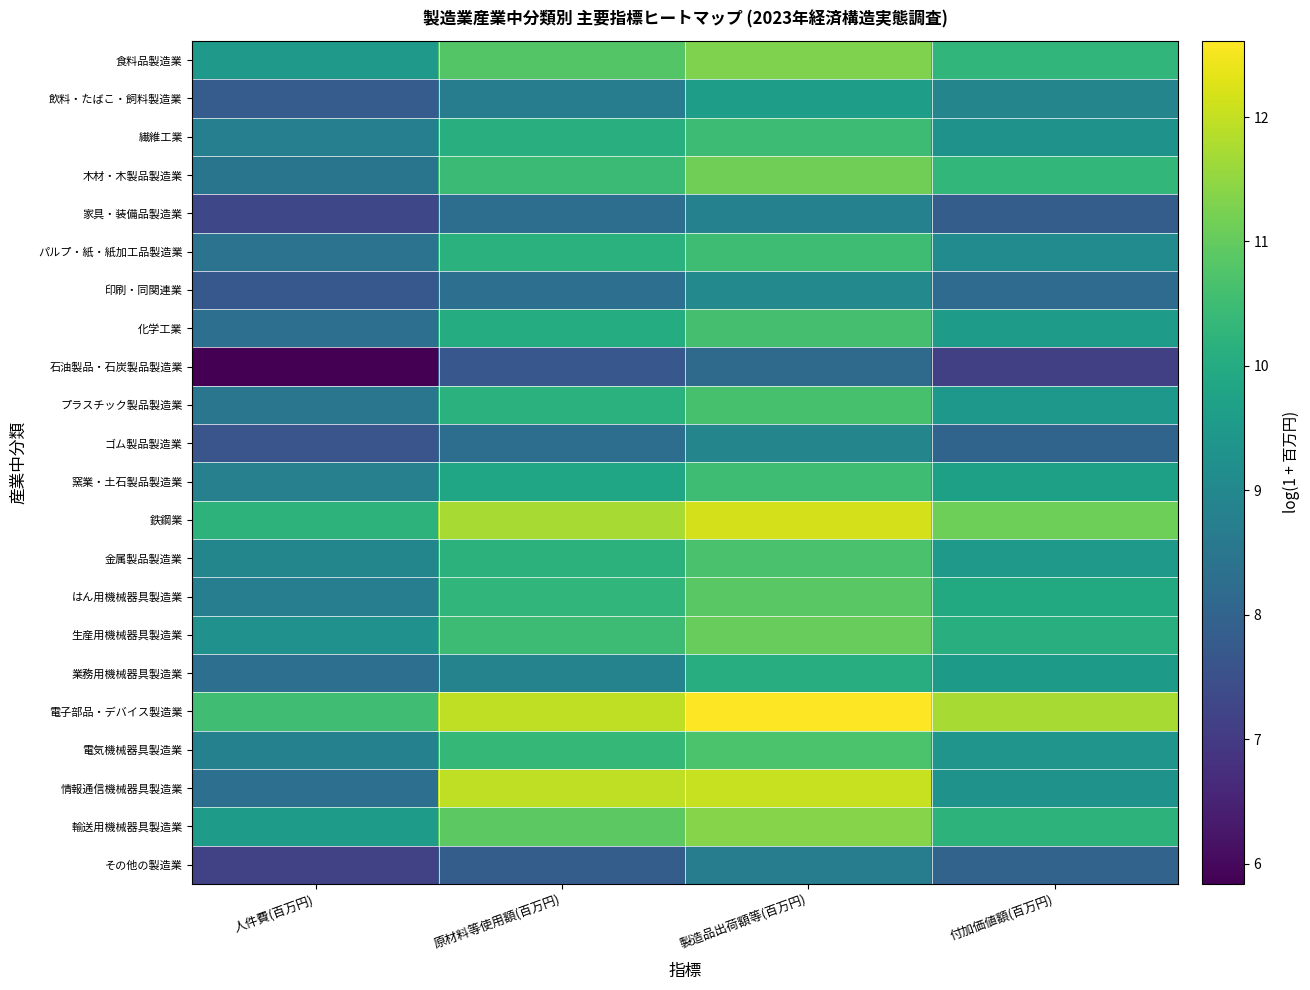

Which label corresponds to the smallest value in the chart?

人件費(百万円)